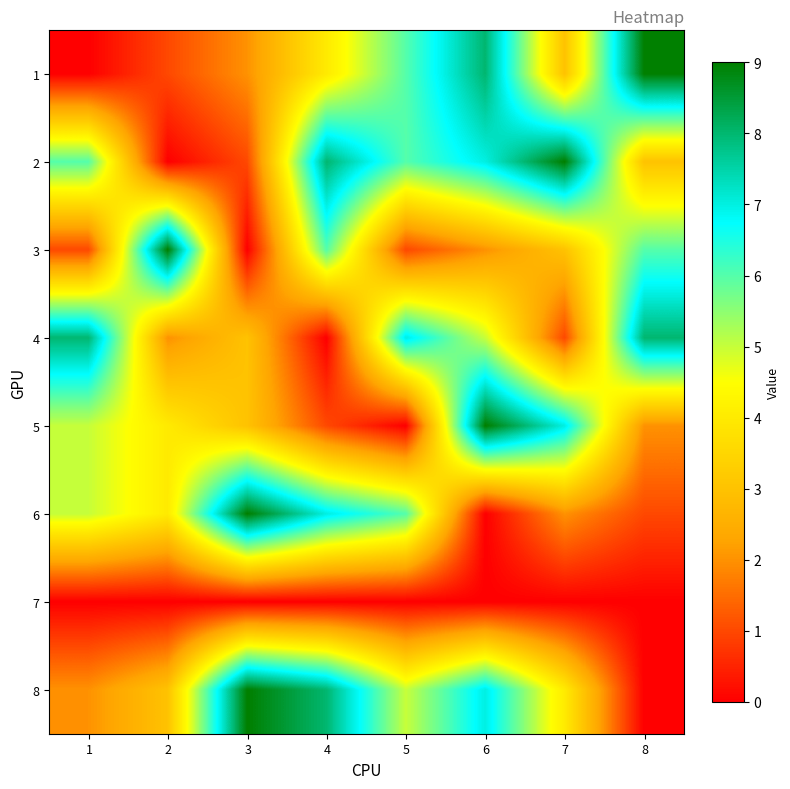

Which series has the largest total across all categories?

2